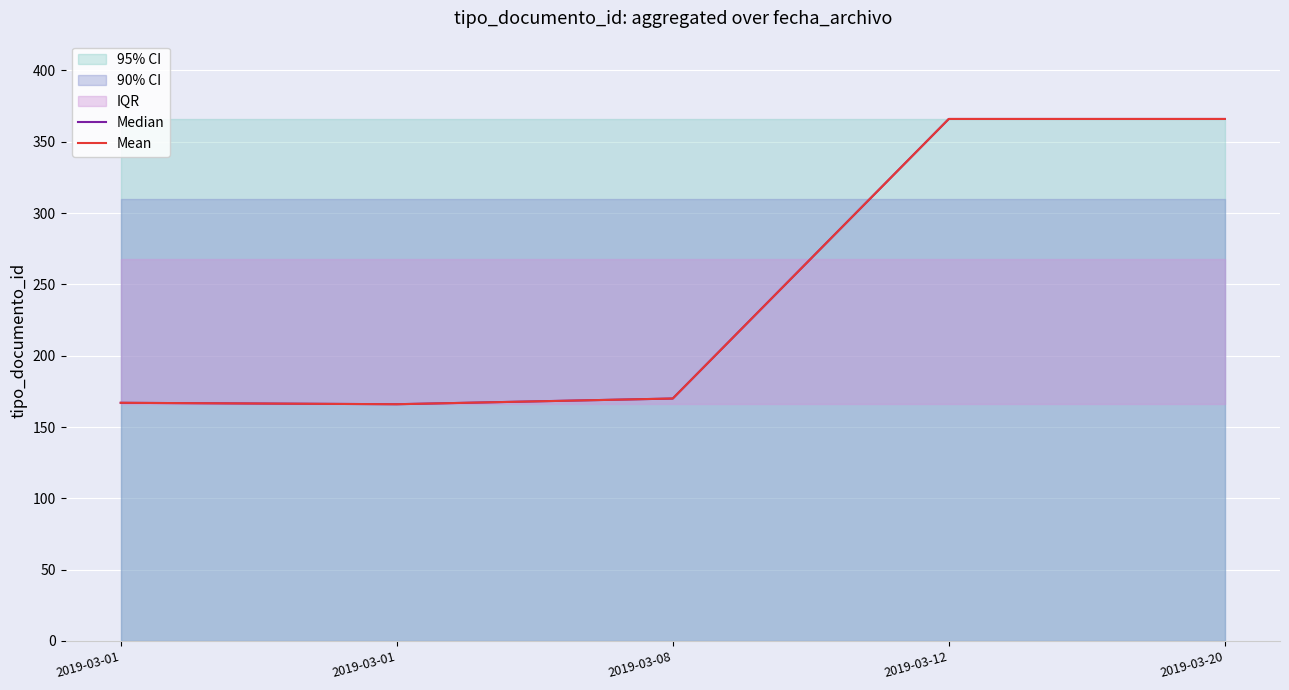

Between 2019-03-01 and 2019-03-12, which is larger?

2019-03-12